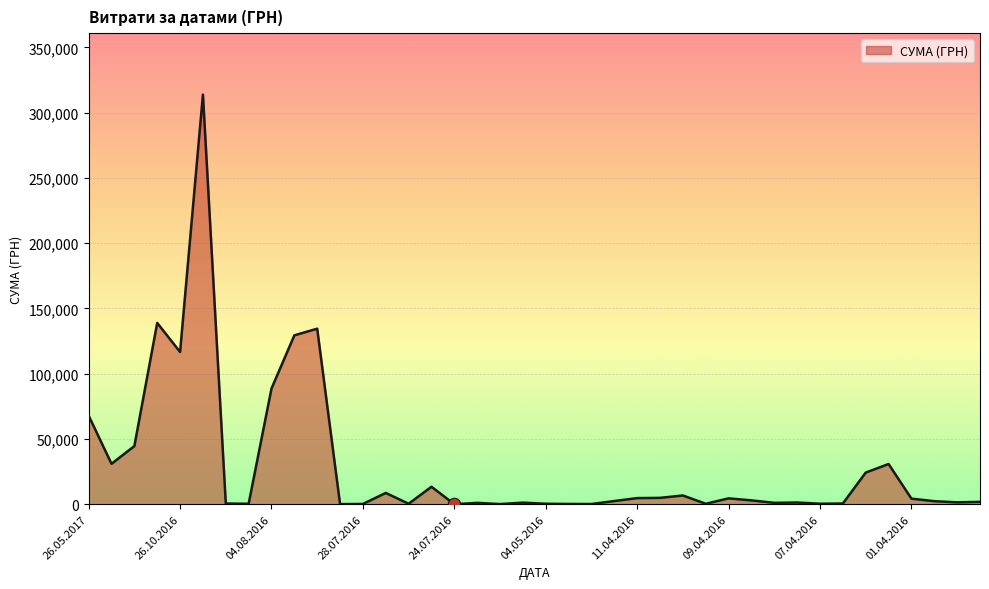

What is the difference between the maximum and minimum values?

313782.4